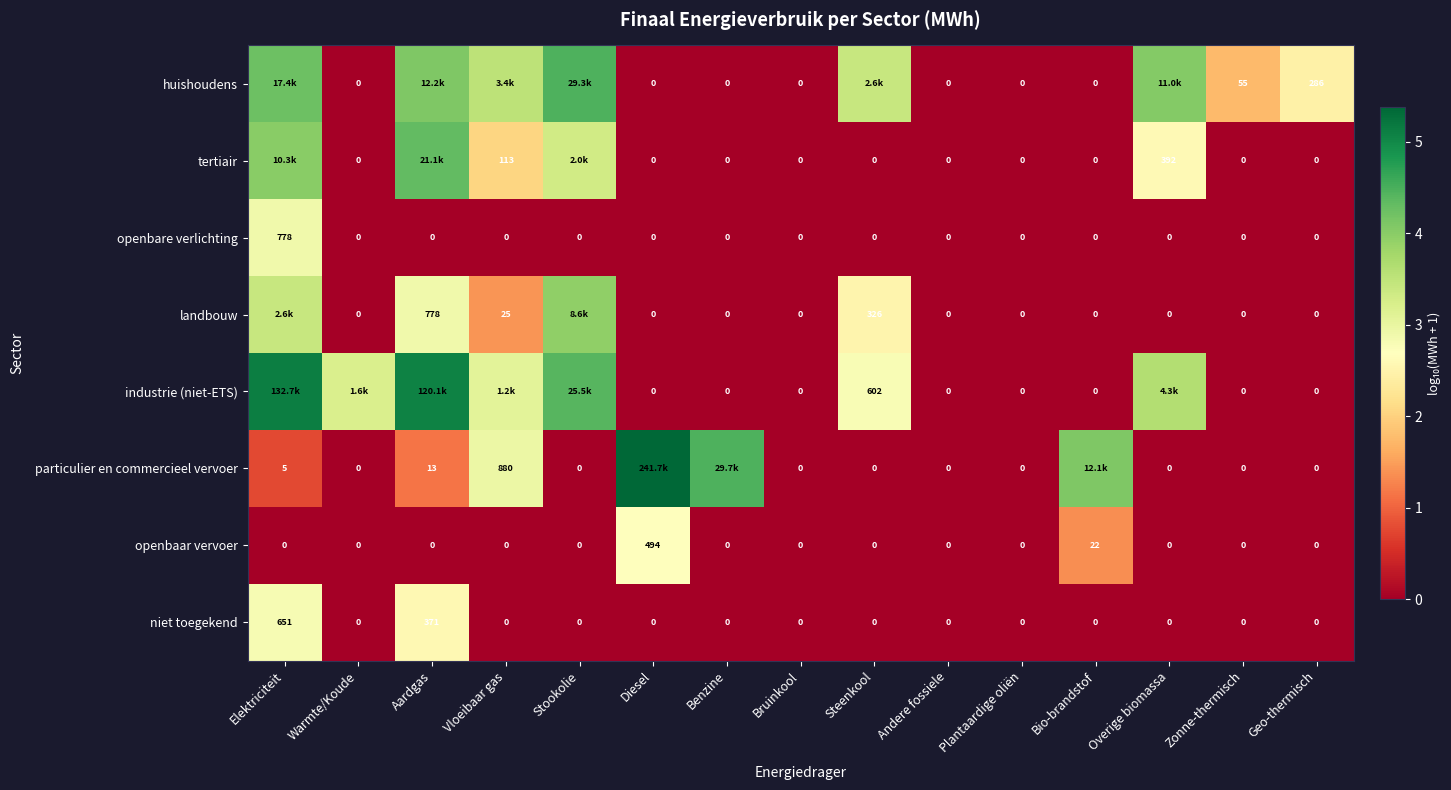

Between Bruinkool and Geo-thermisch, which series saw the biggest shift?

huishoudens